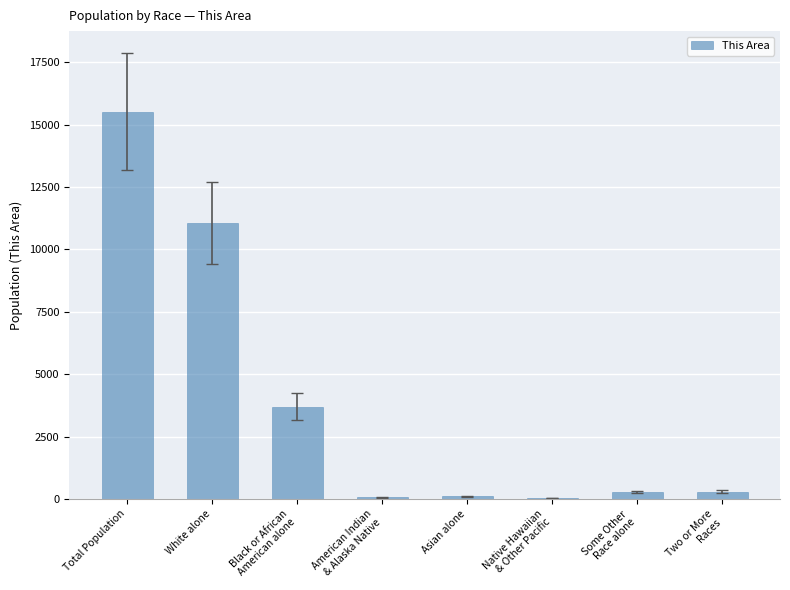

Where is the data nearest to the value 7776?

White alone